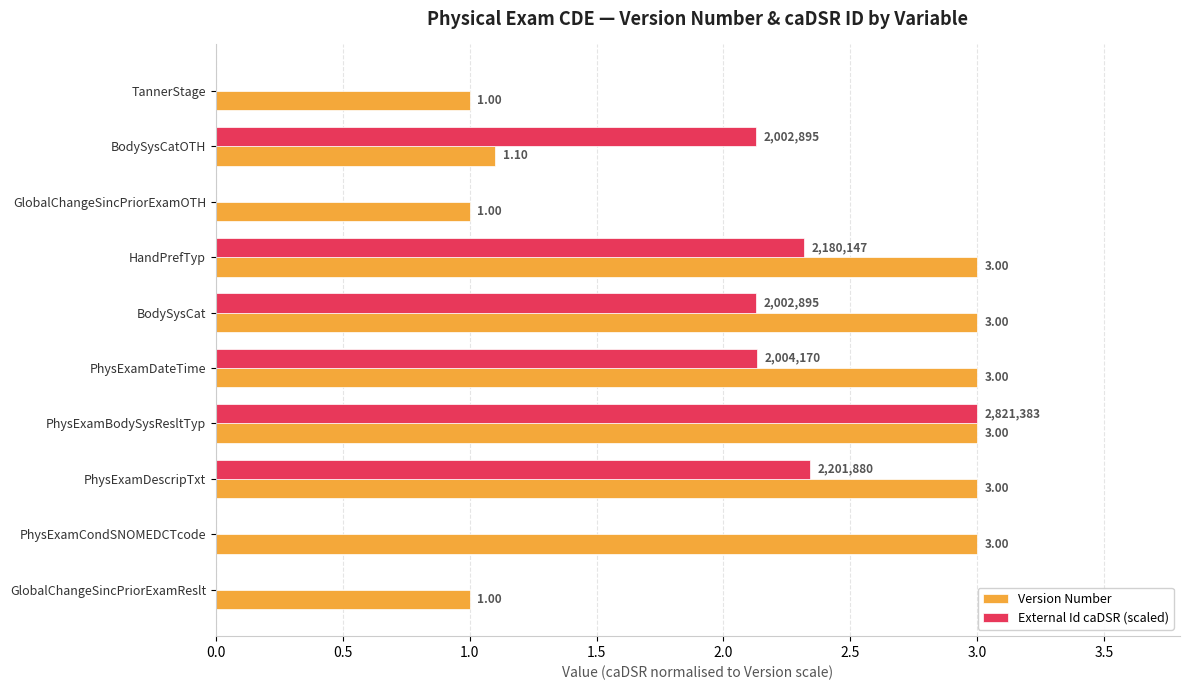

What is the average value of the Version Number series?

2.2